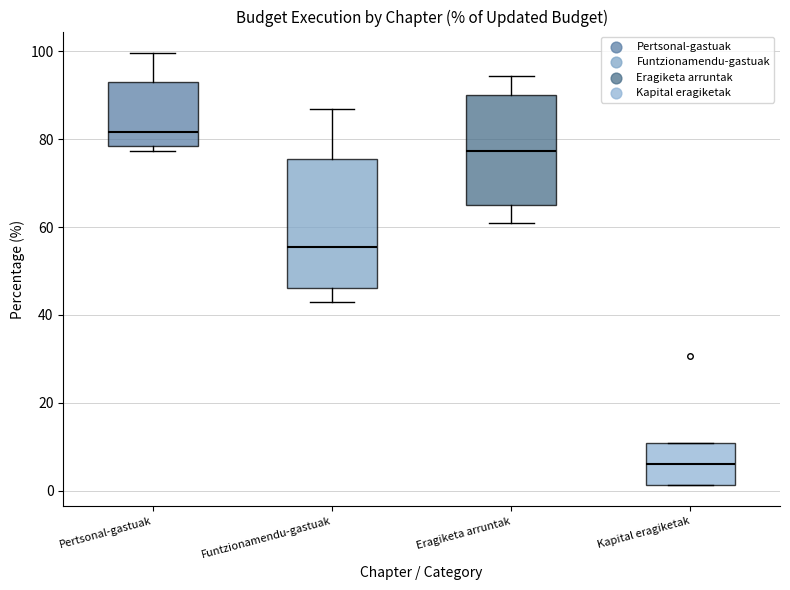

Which box's median line is the lowest?

Kapital eragiketak